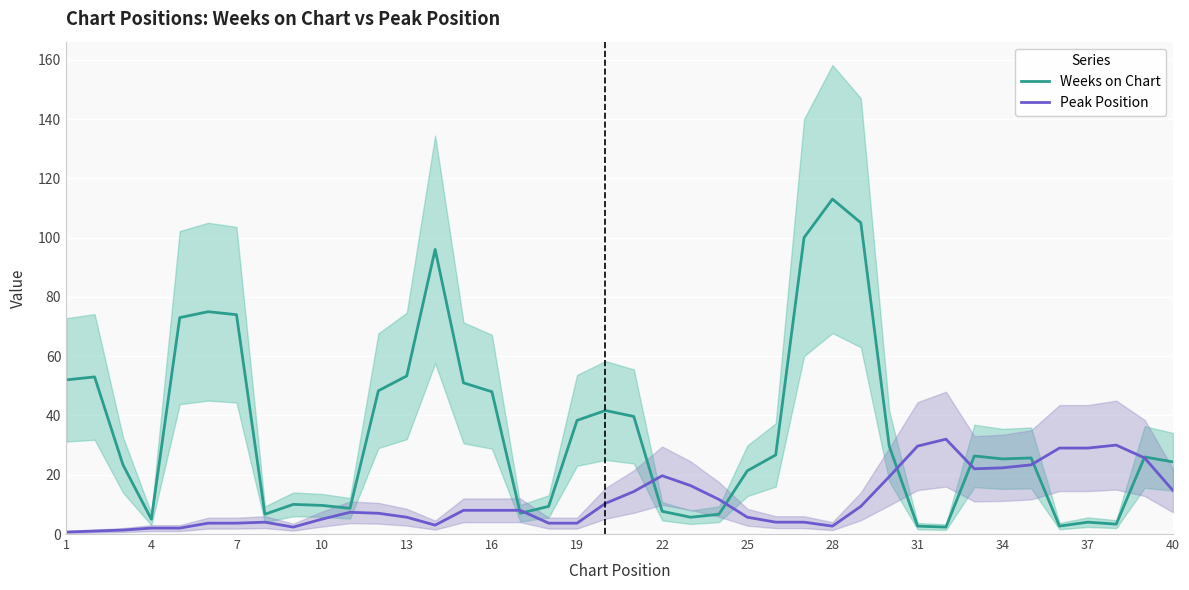

What is the maximum value for Peak Position?

32.0